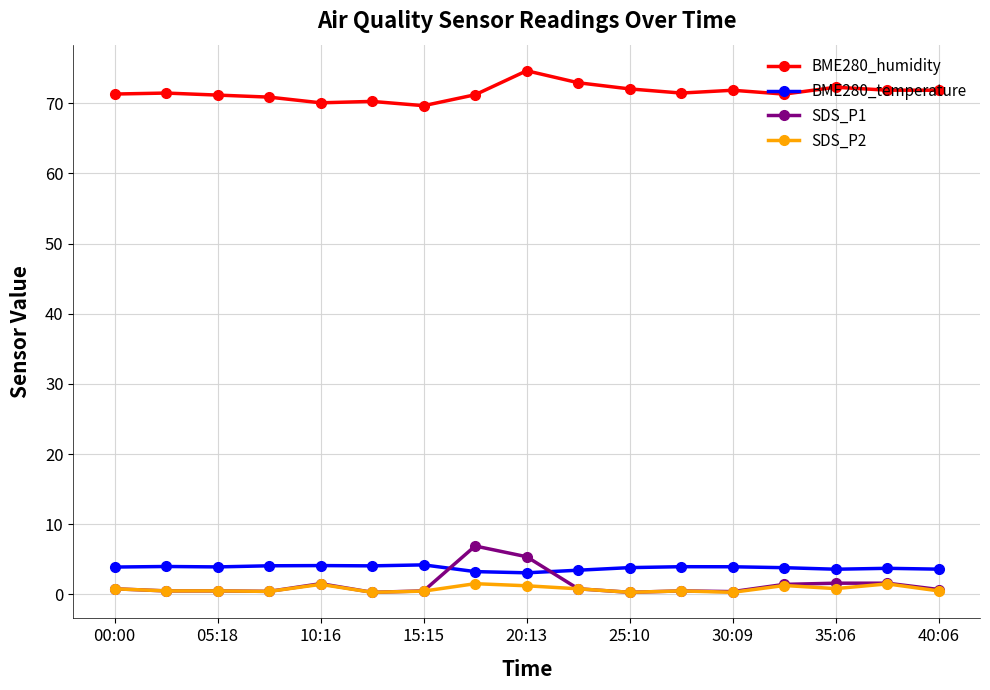

True or false: SDS_P1 has more than 1 points higher than both neighbors.

True